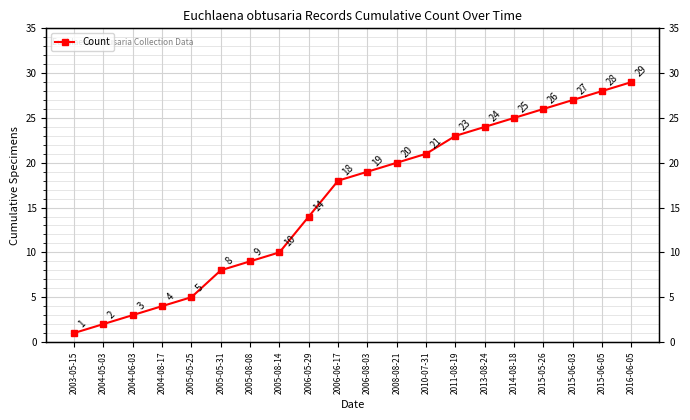

What is the greatest value displayed?

29